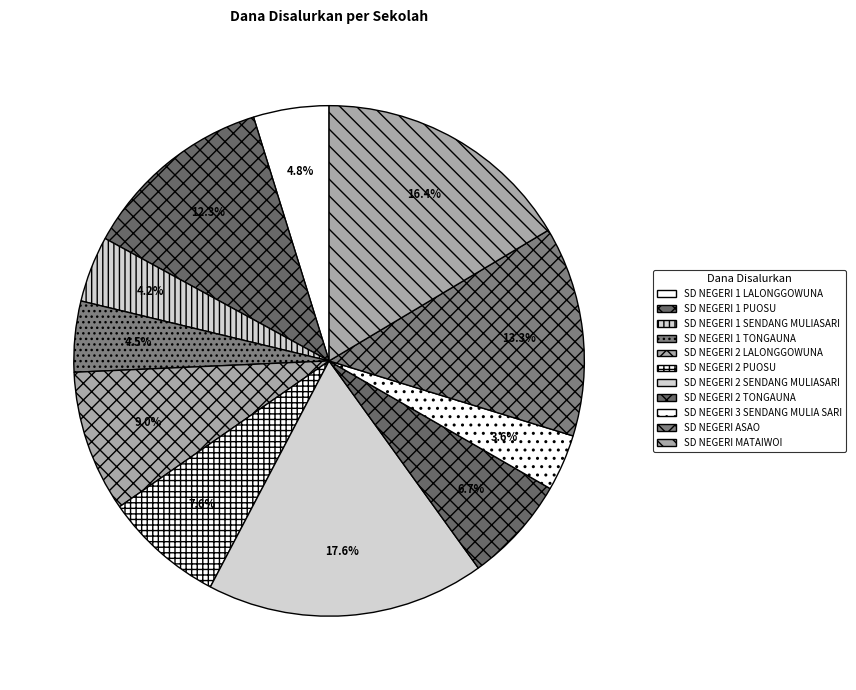

Which slice is the smallest?

SD NEGERI 3 SENDANG MULIA SARI